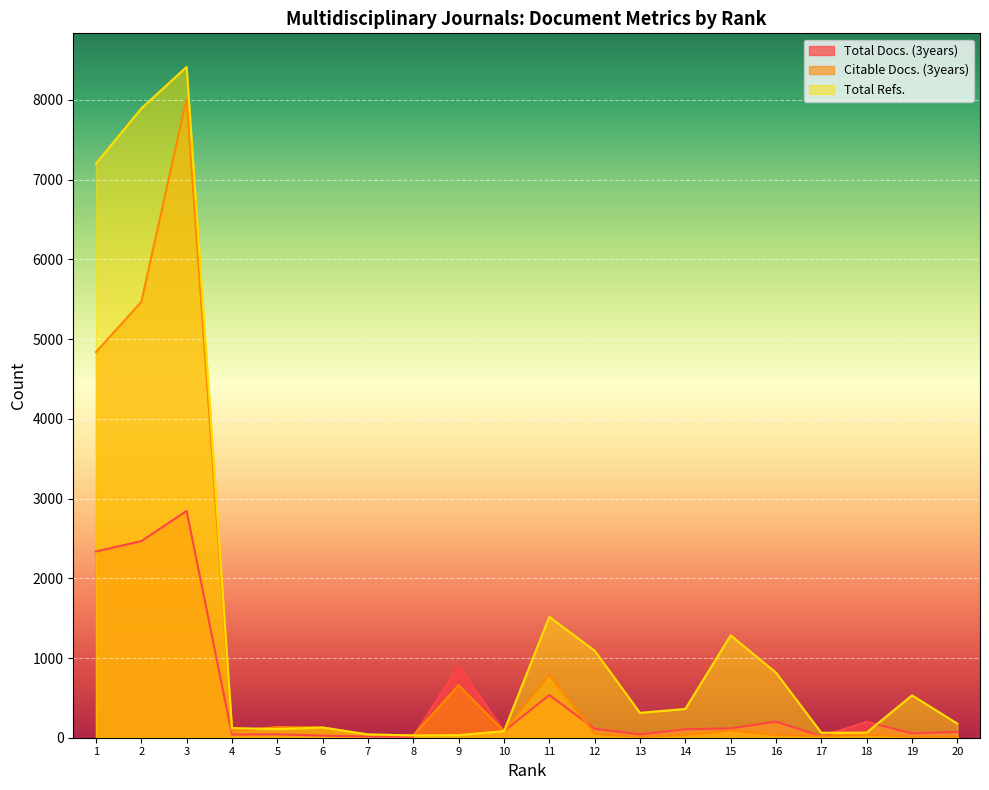

What is the maximum value shown in the chart?

8415